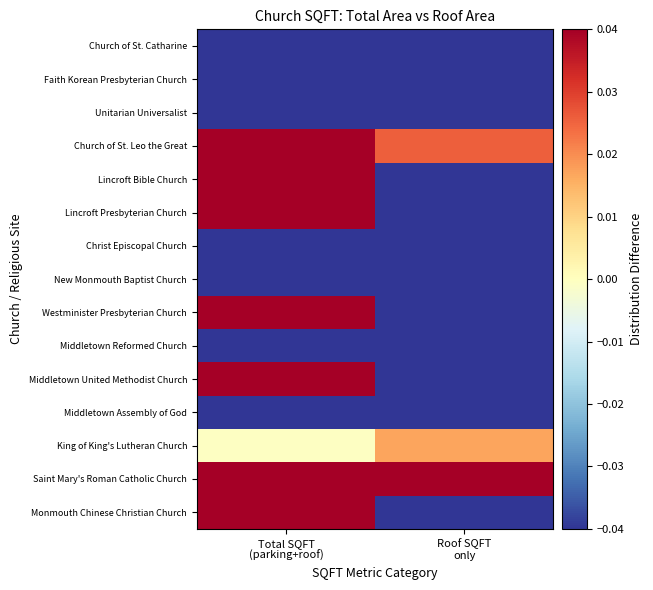

What is the total value across all series at Roof SQFT
only?

-1.0